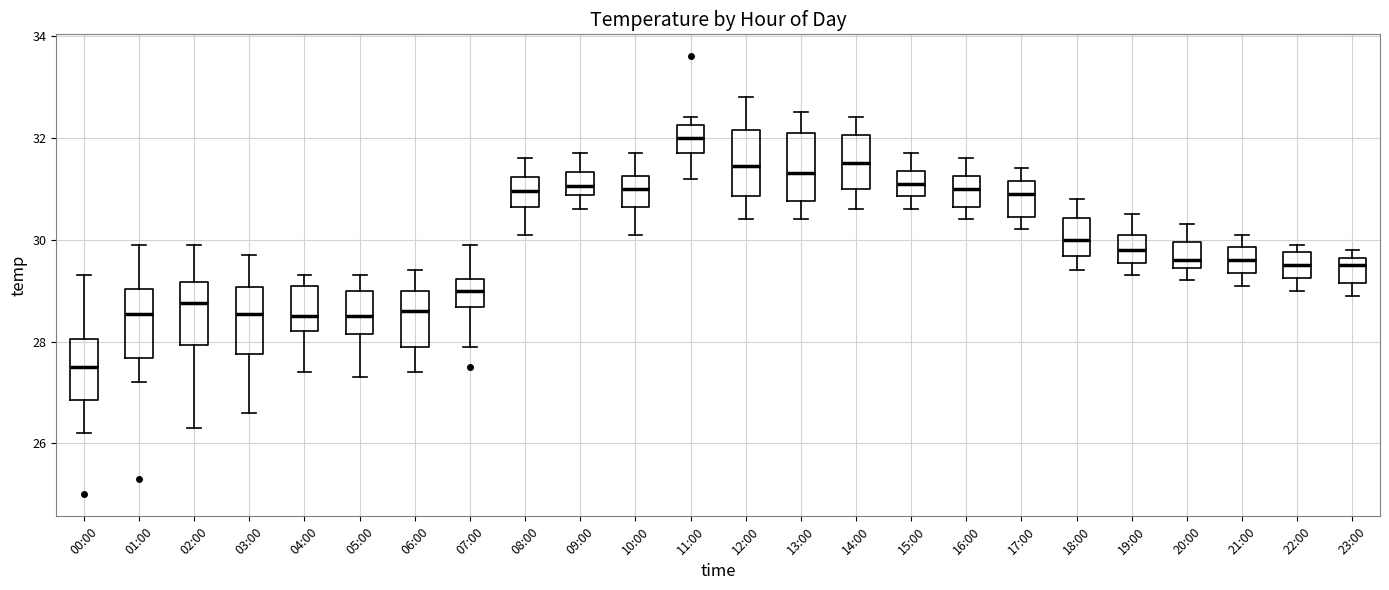

Where is the lower edge of the box for 03:00 on the y-axis? The values are not printed on the chart, so give them approximately, as read against the axis.

27.8